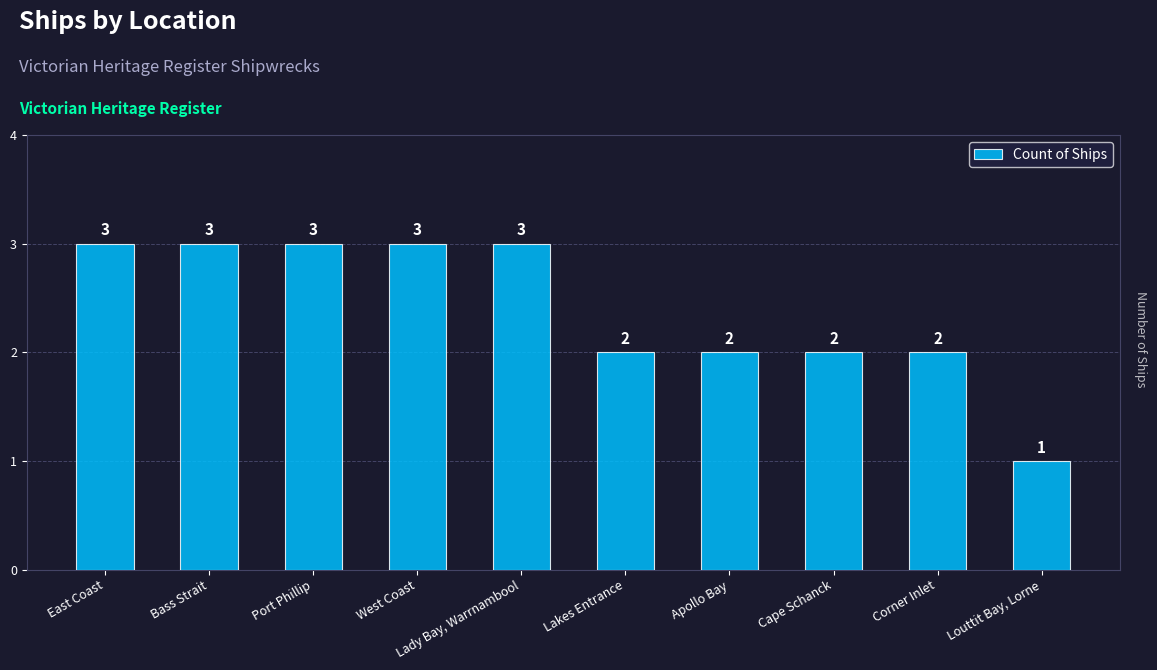

What is the difference between the second highest and second lowest values?

1